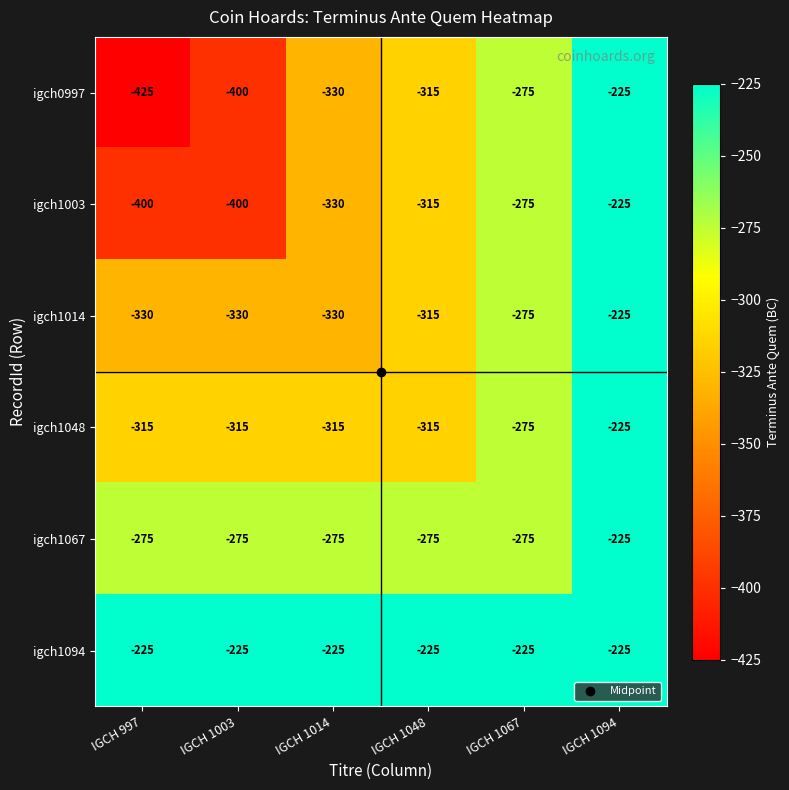

What is the difference between the maximum and minimum values in the igch1067 series?

50